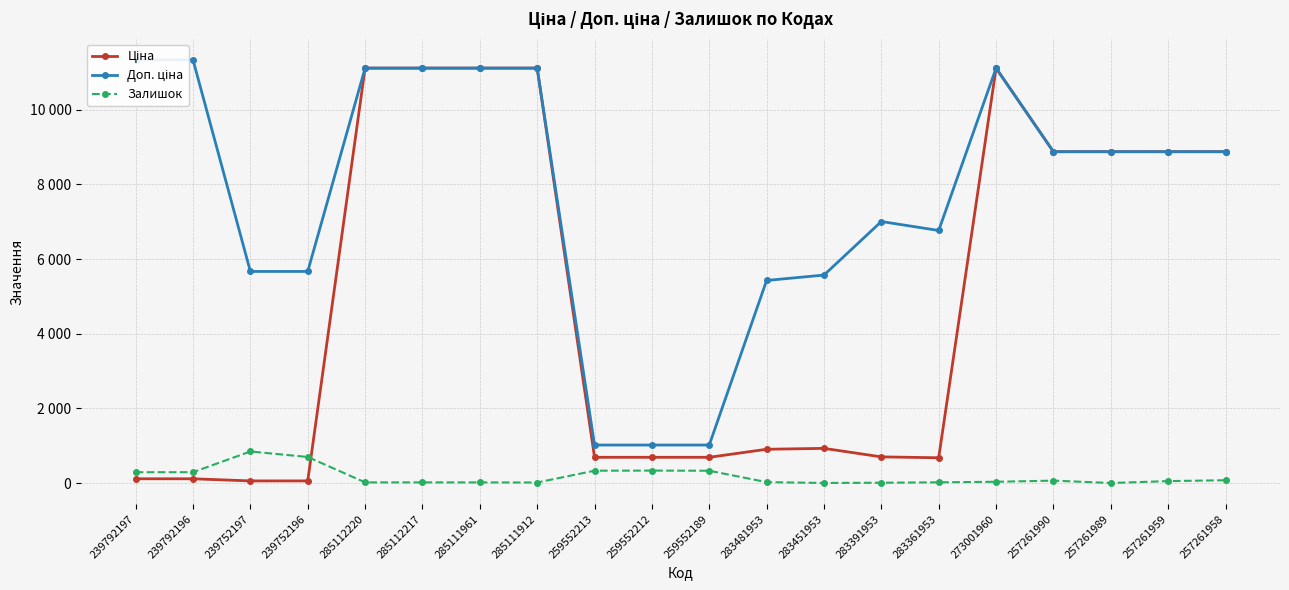

What is the average value of the Доп. ціна series?

7644.3